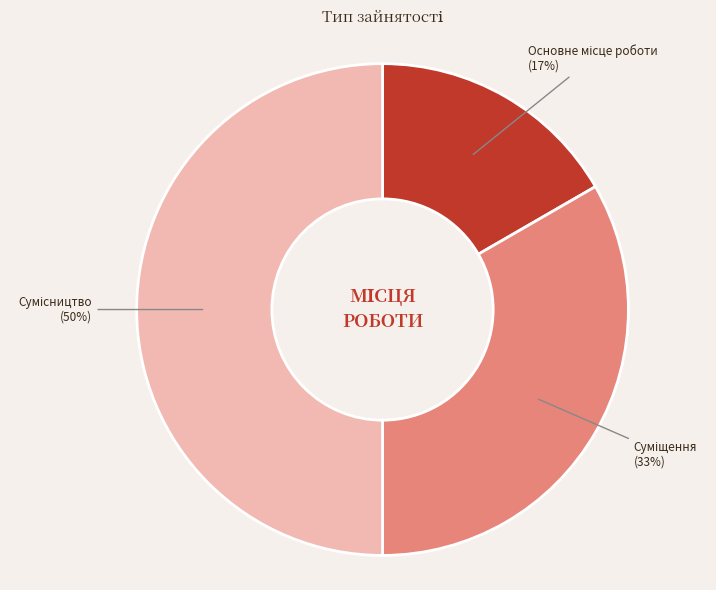

To the nearest percent, what is the average slice percentage?

33%